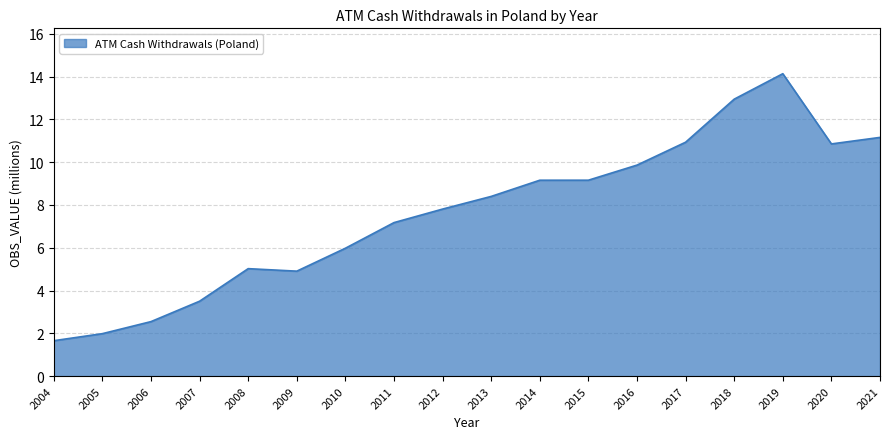

What is the minimum value shown in the chart?

1.7